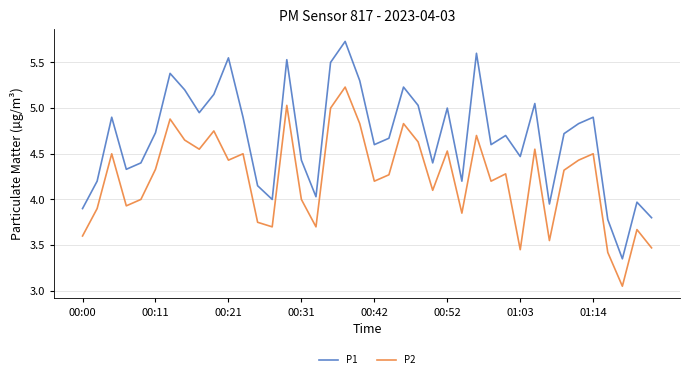

Which series has the largest range (max minus min)?

P1